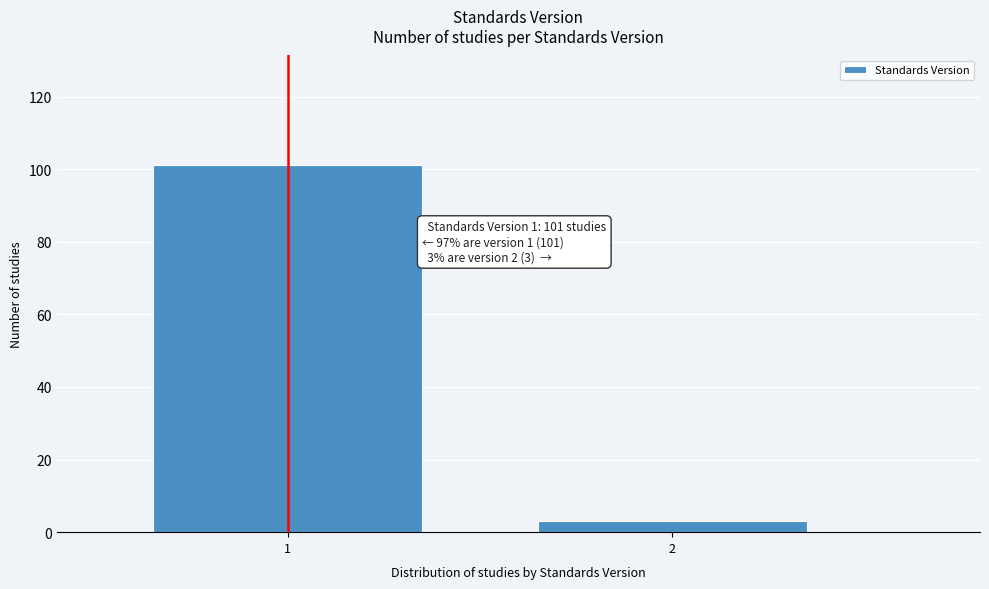

Reading left to right, list all the values displayed in this chart.

1=101	2=3